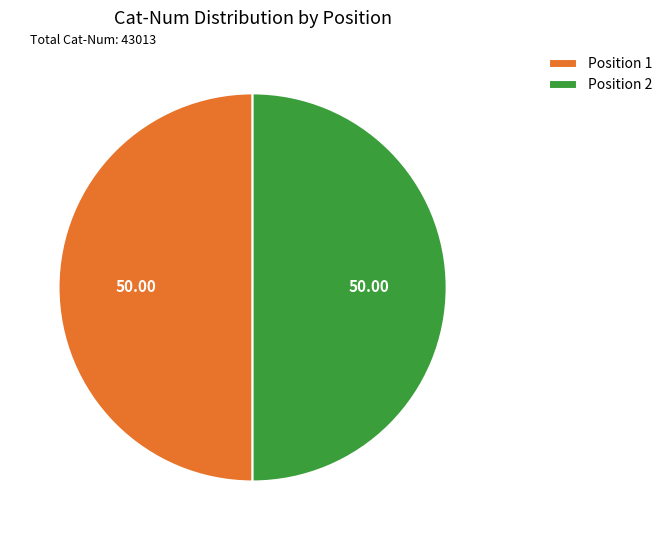

Count the number of slices in the pie.

2